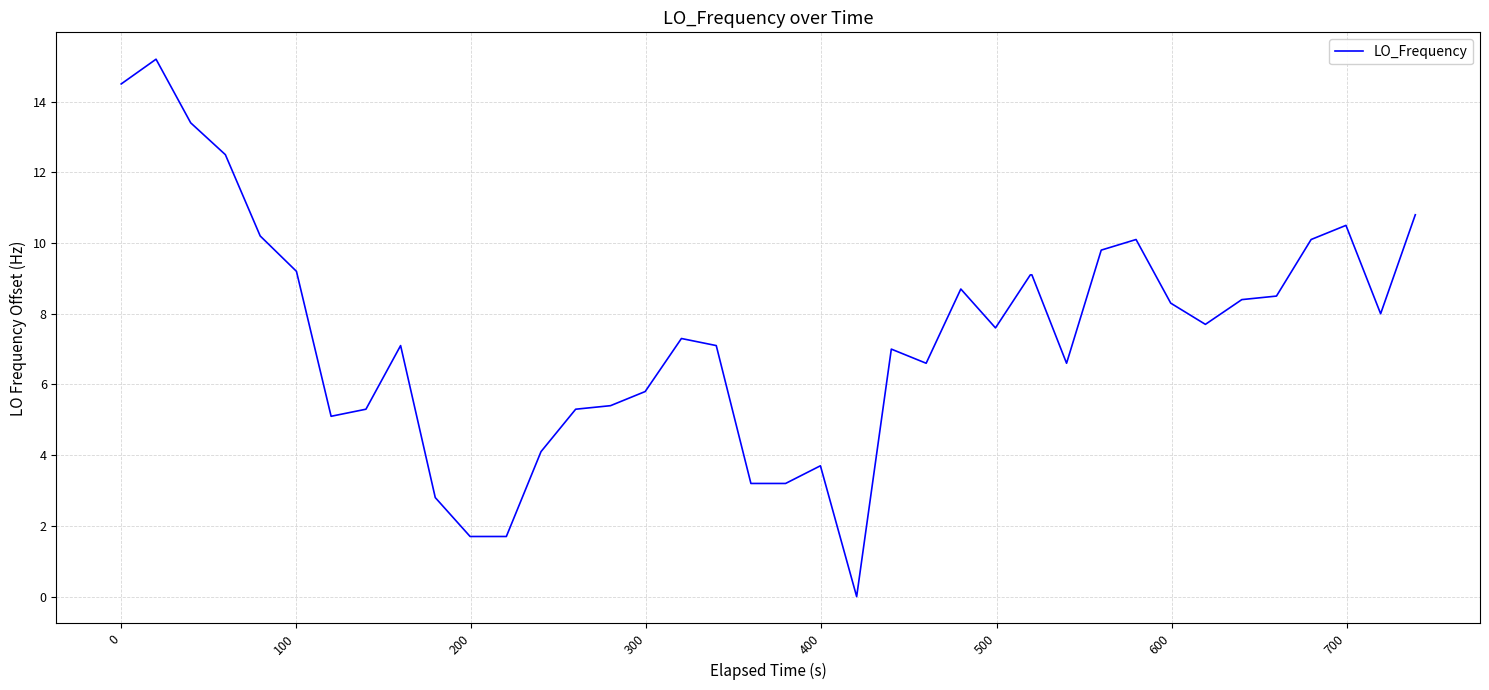

What is the greatest value displayed?

15.2